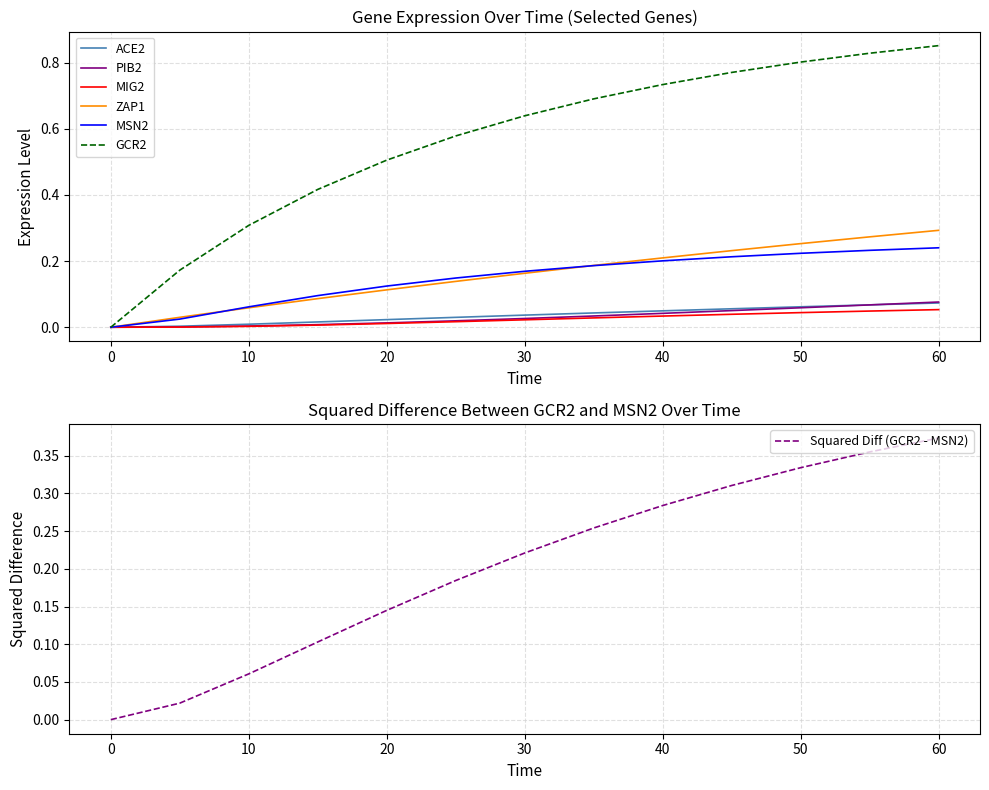

At which label does Squared Diff (GCR2 - MSN2) reach its peak?

60